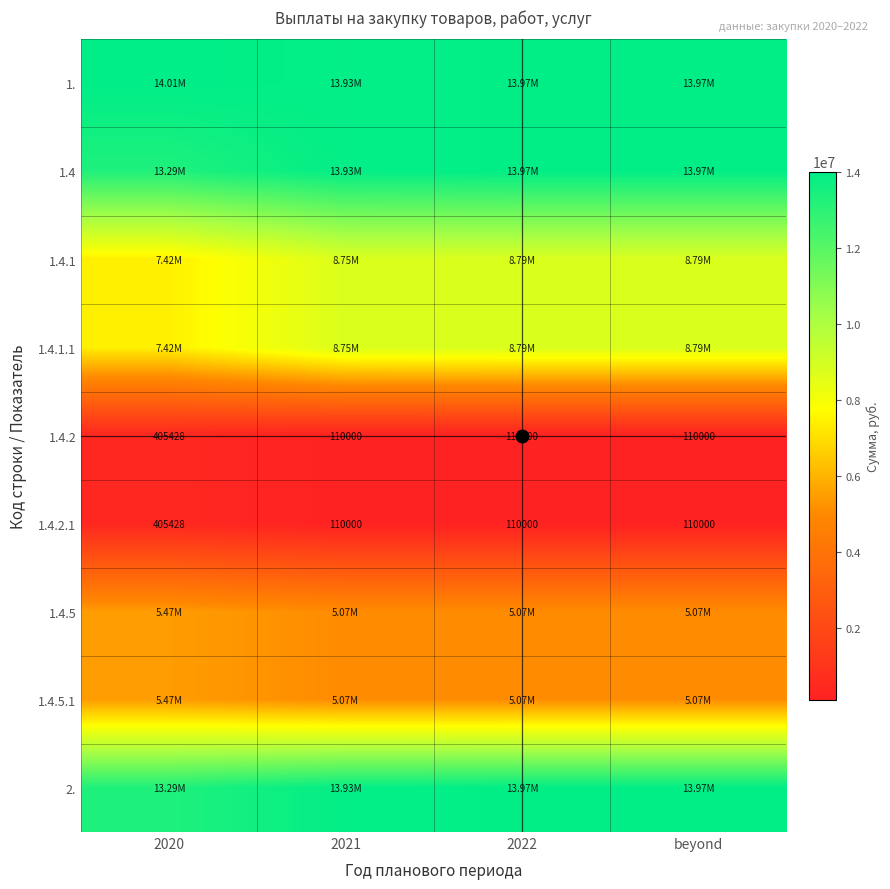

How many series are shown in this chart?

9